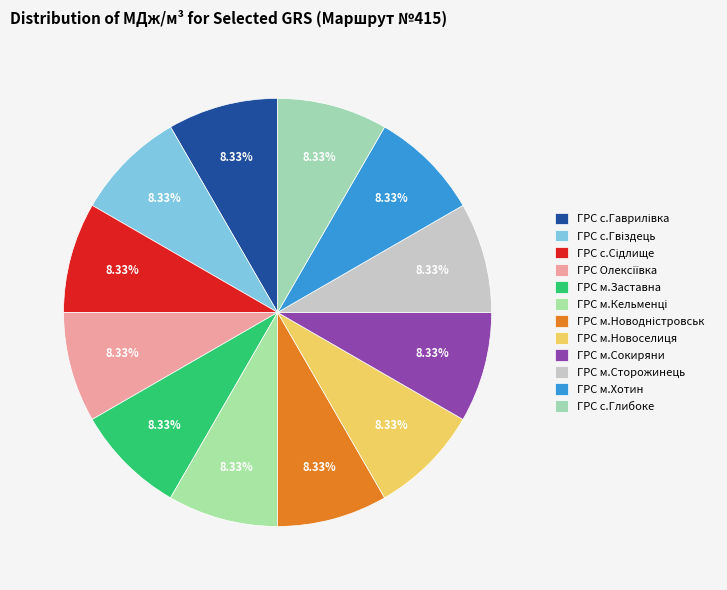

Which slice is the smallest?

ГРС м.Сторожинець